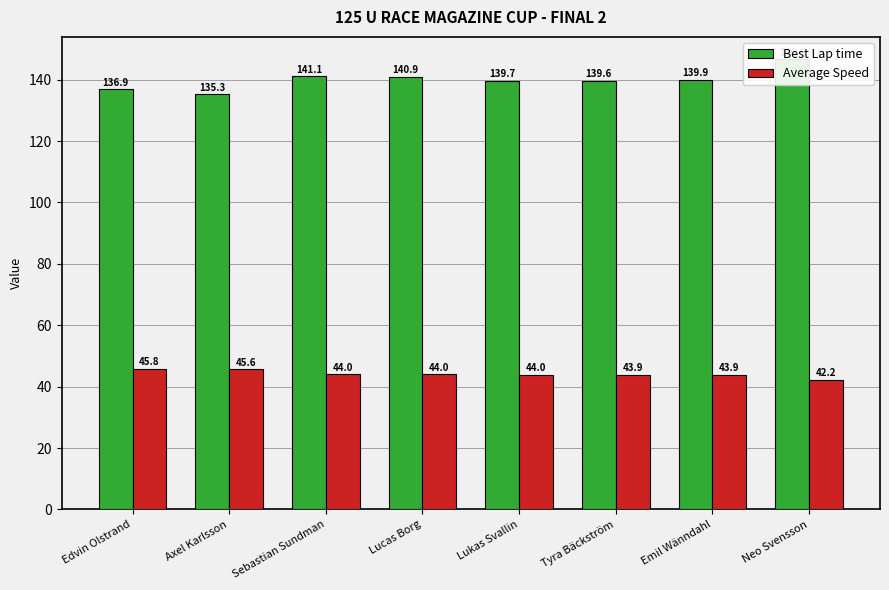

True or false: Average Speed has a value of 44.0 at Lukas Svallin.

True